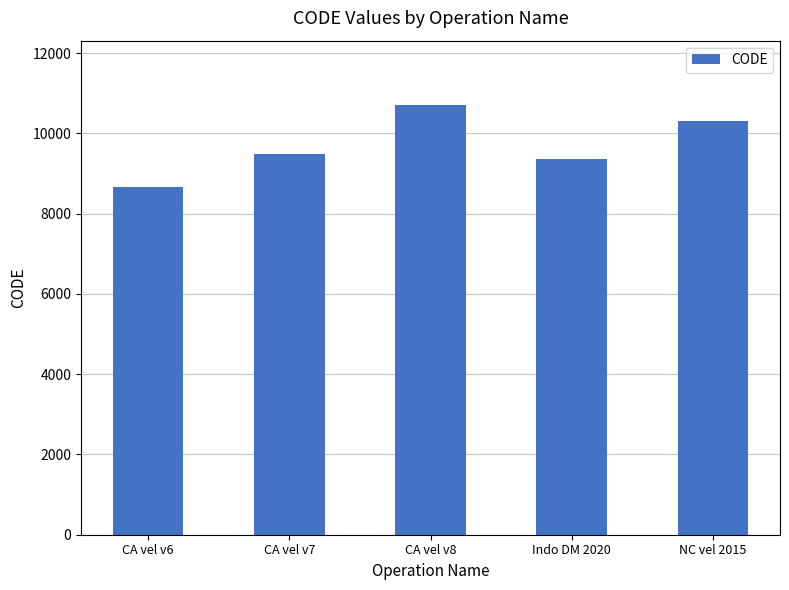

Is it true that the value at CA vel v7 is 13586?

False